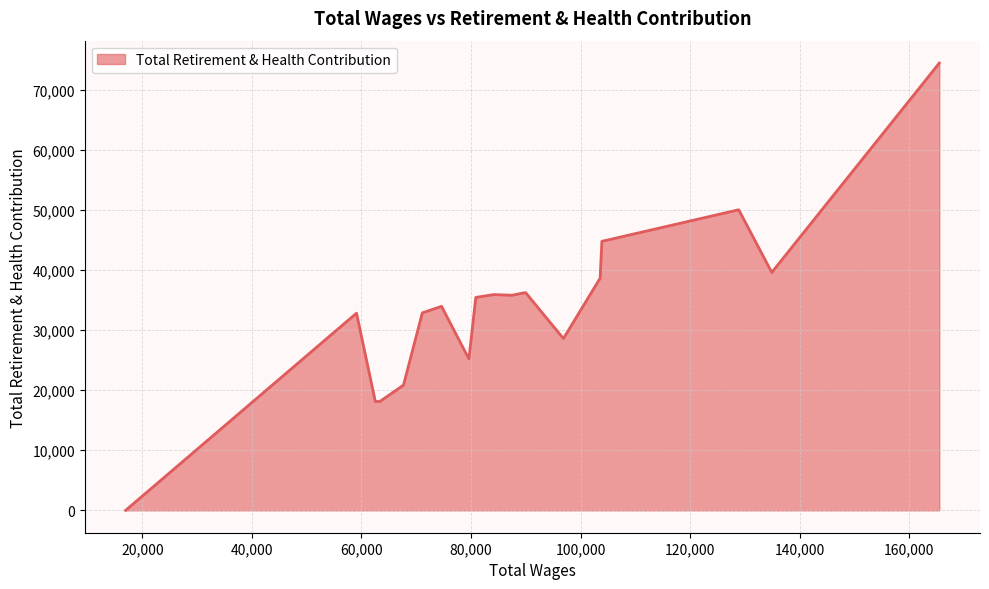

What is the difference between the maximum and minimum values?

74434